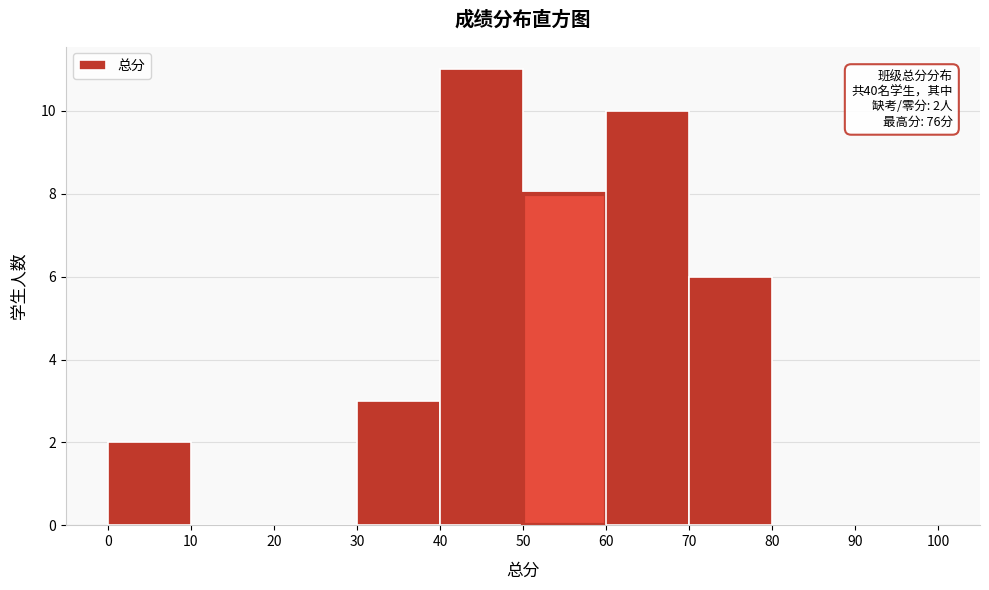

Over which range of the x-axis is the bar tallest?

40 to 50